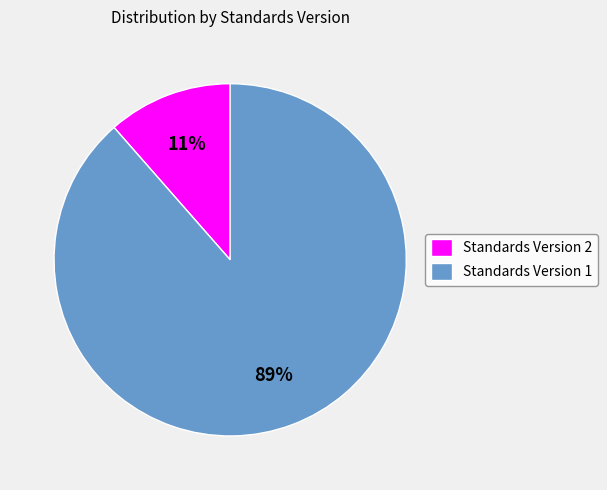

How many segments does this pie chart have?

2